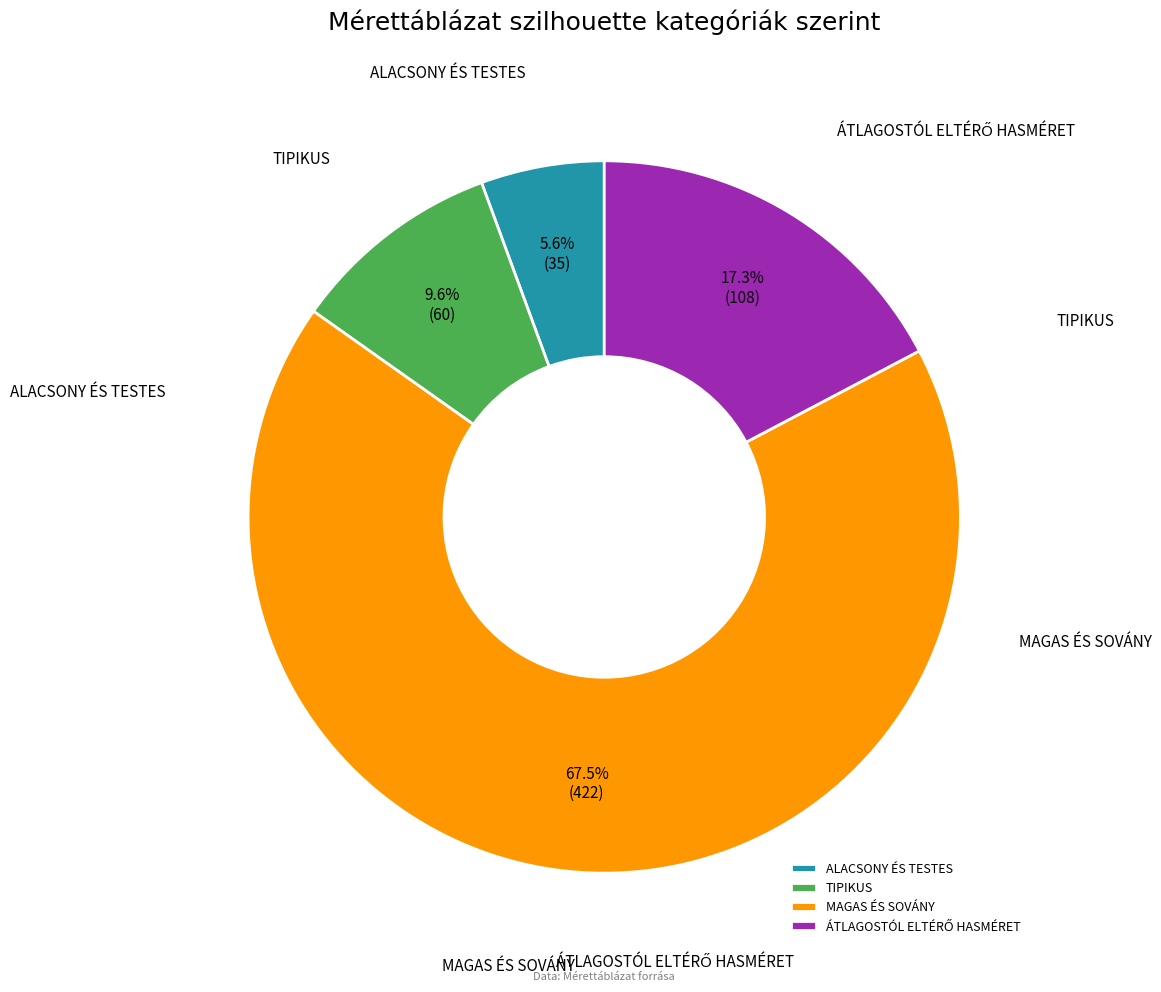

Is it true that ALACSONY ÉS TESTES is 20% of the pie?

False